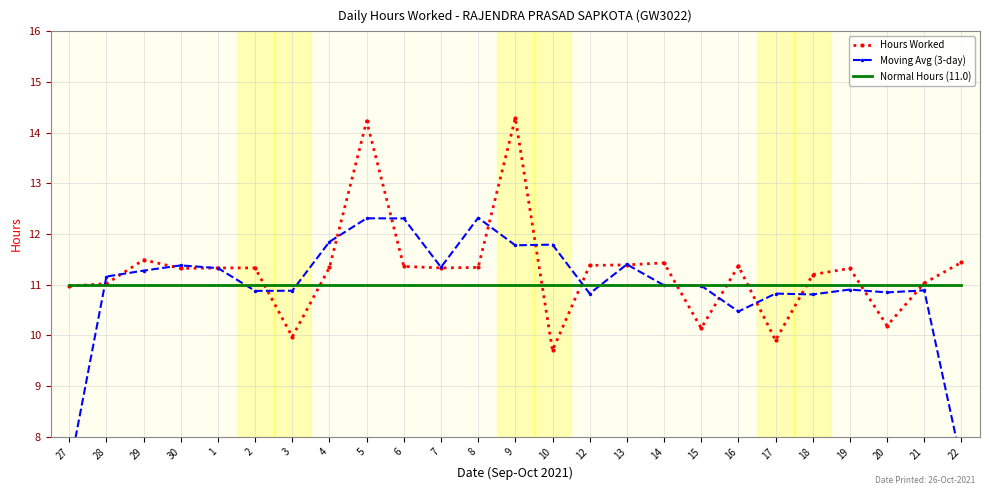

Rank the categories by Hours Worked value from lowest to highest.

10, 17, 3, 15, 20, 27, 28, 21, 18, 30, 19, 1, 2, 7, 4, 8, 6, 16, 12, 13, 14, 22, 29, 5, 9